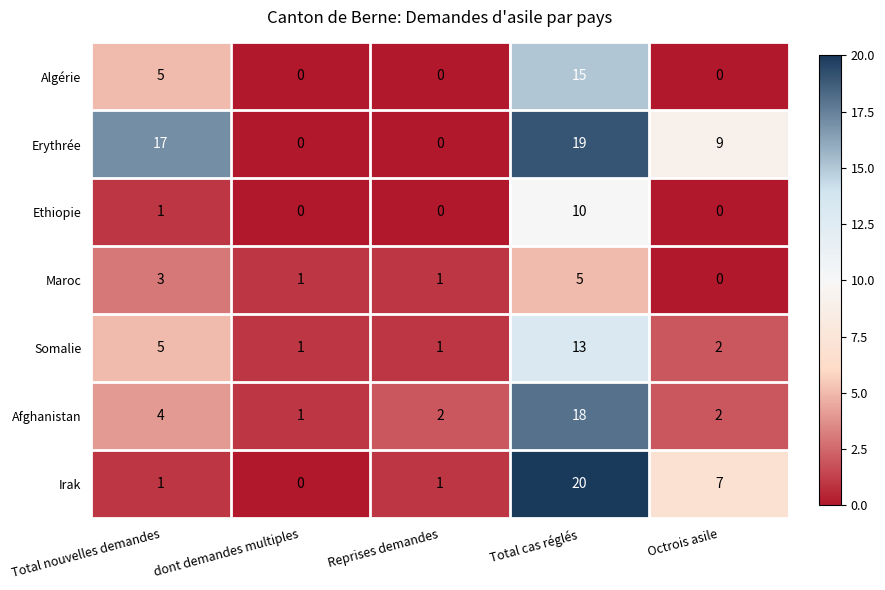

At how many categories does at least one series exceed 3?

3